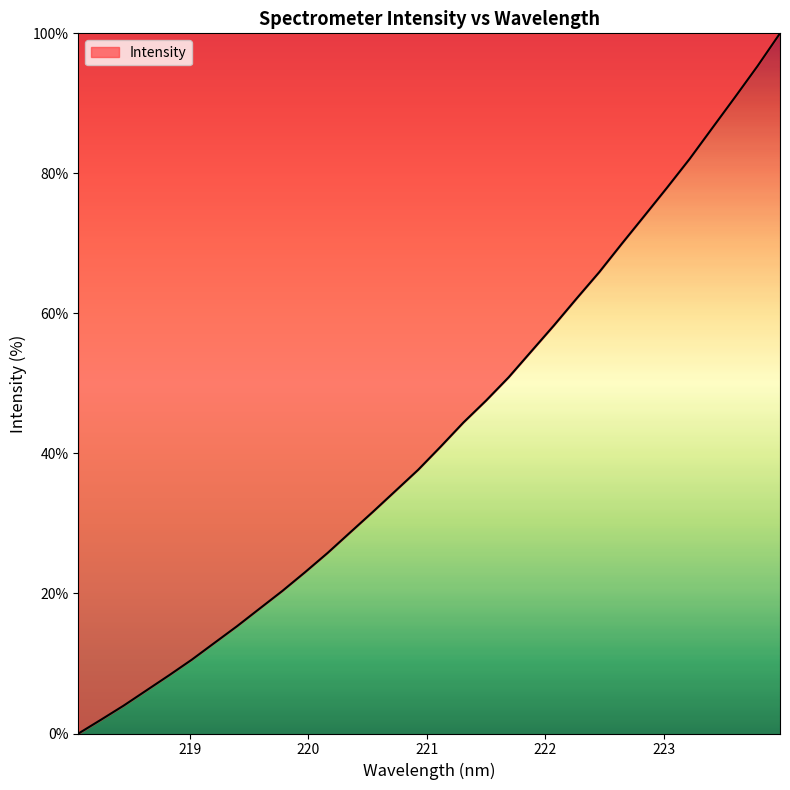

What is the maximum value shown in the chart?

100.0